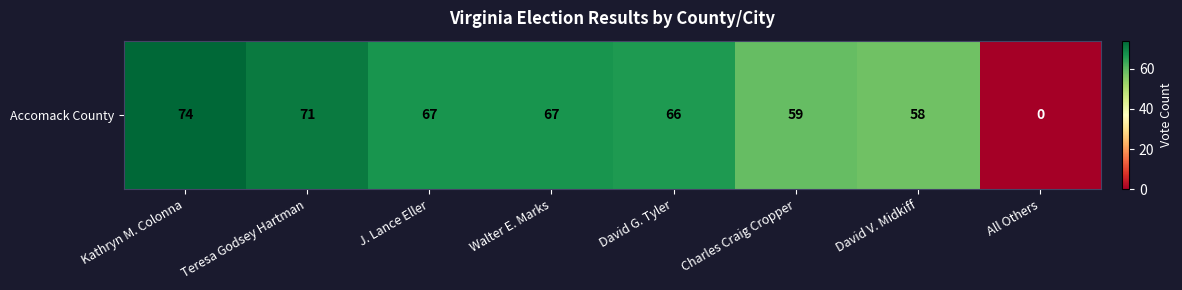

Reading left to right, transcribe all the data shown in this chart.

Kathryn M. Colonna=74	Teresa Godsey Hartman=71	J. Lance Eller=67	Walter E. Marks=67	David G. Tyler=66	Charles Craig Cropper=59	David V. Midkiff=58	All Others=0